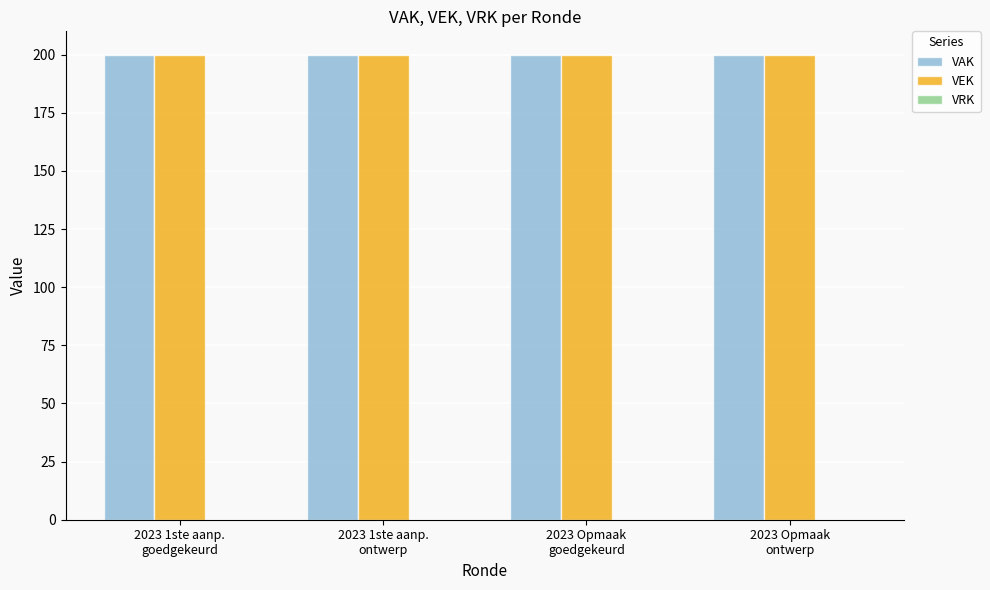

What position from the right is 2023 Opmaak
ontwerp?

1